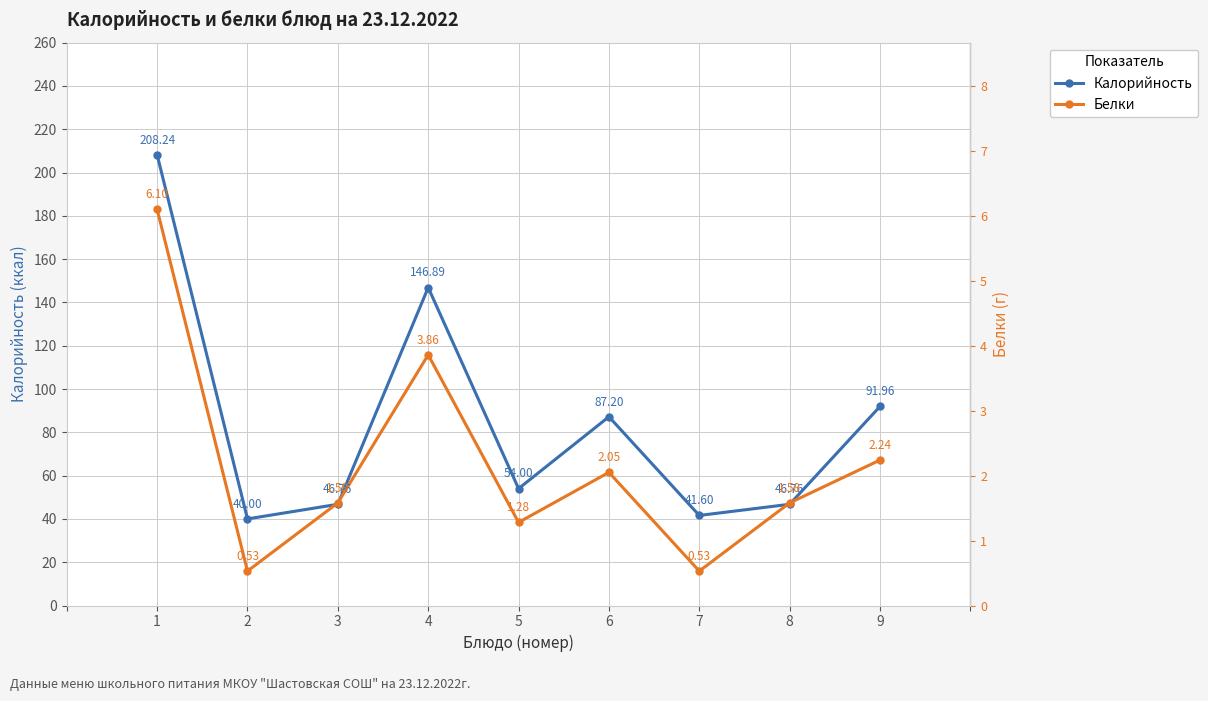

Does the chart display data point markers on the line(s)?

Yes